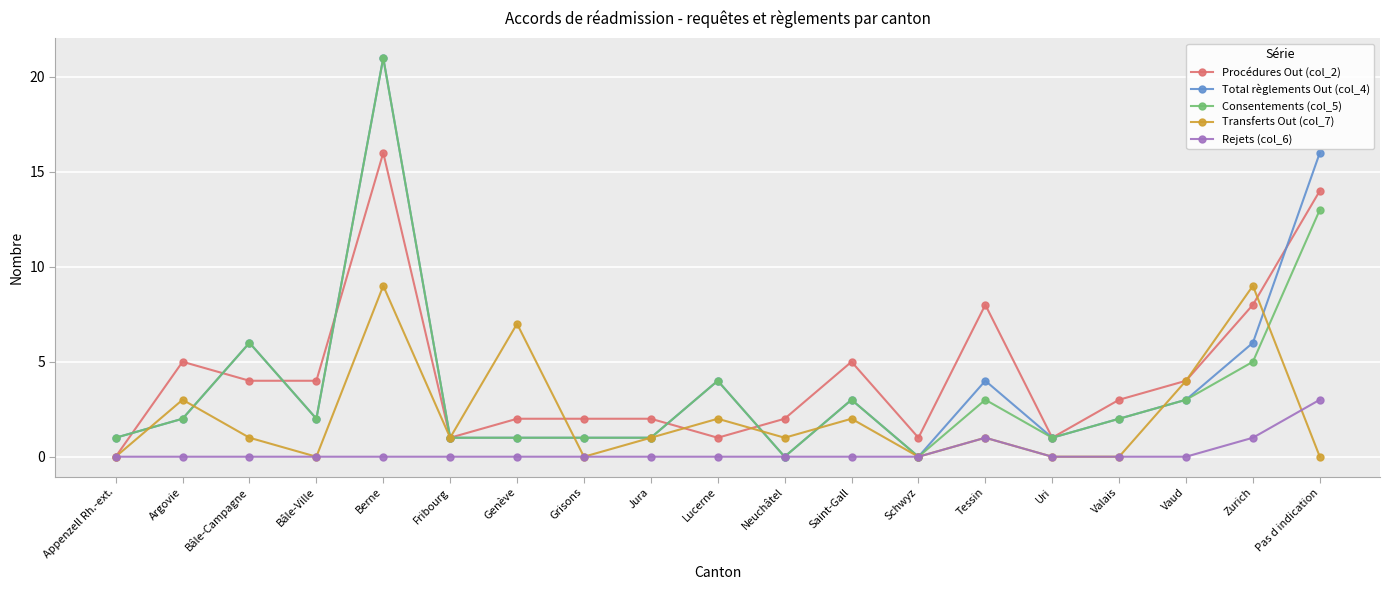

What are all the series names shown in the legend?

Procédures Out (col_2), Total règlements Out (col_4), Consentements (col_5), Transferts Out (col_7), Rejets (col_6)